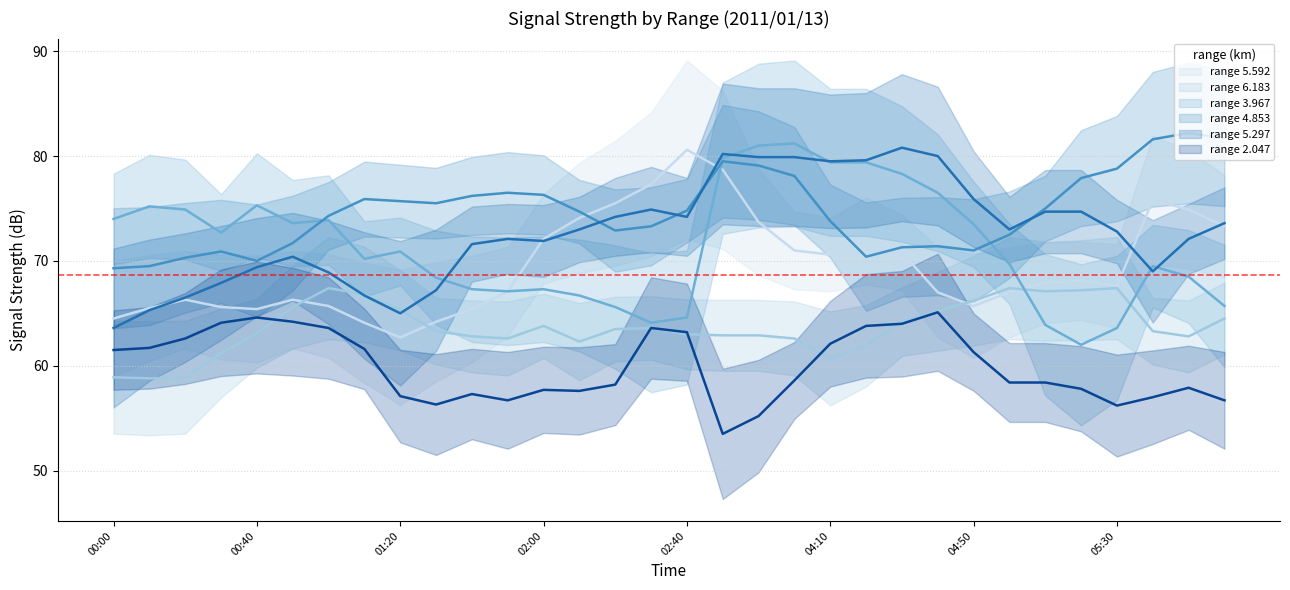

Count the number of categories in the chart.

32